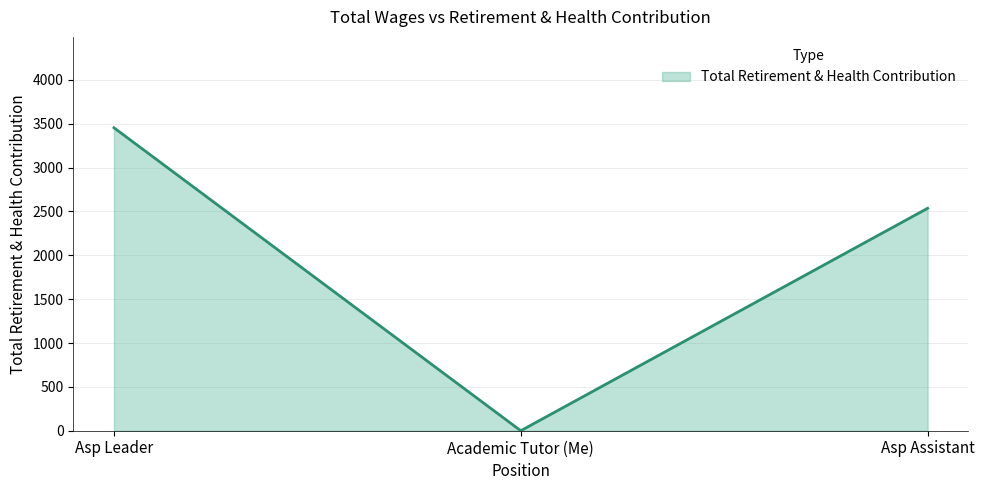

Does the chart have visible grid lines?

Yes